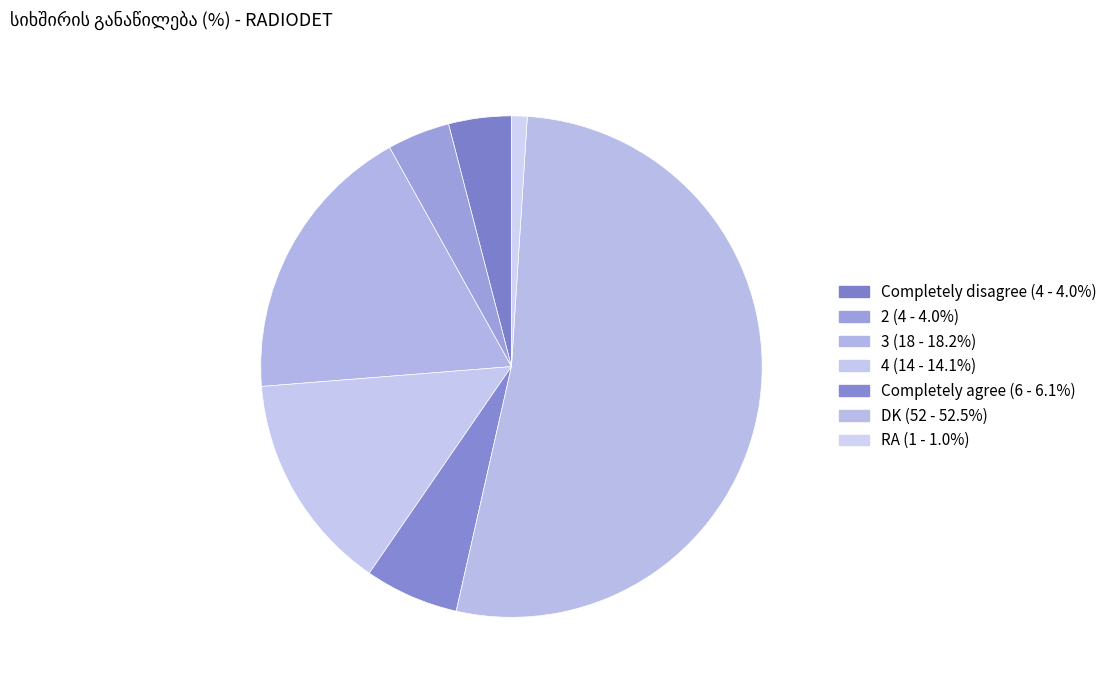

Which slice is the largest?

DK